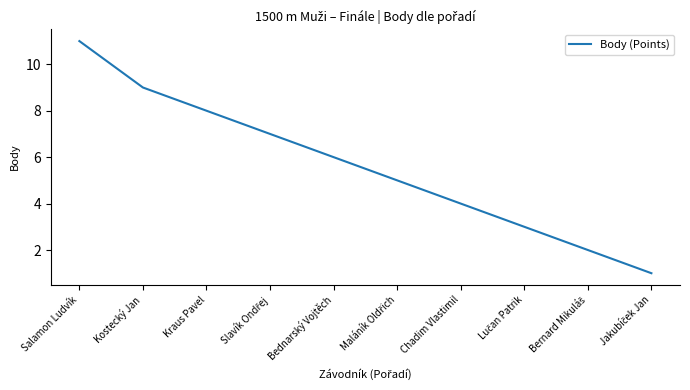

True or false: there are more than 1 points higher than both neighbors.

False